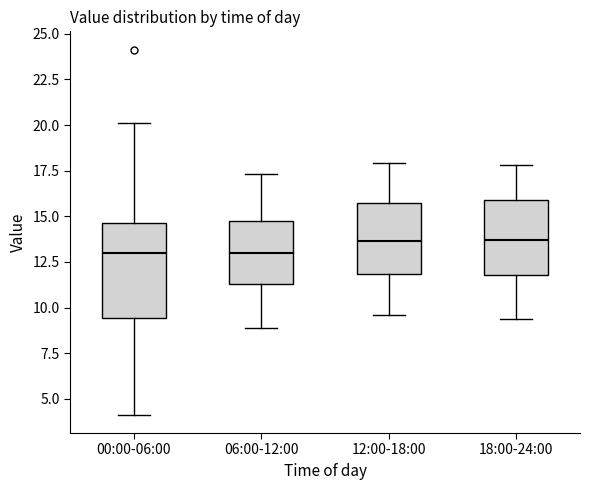

Which box is the tallest, from its lower edge to its upper edge?

00:00-06:00